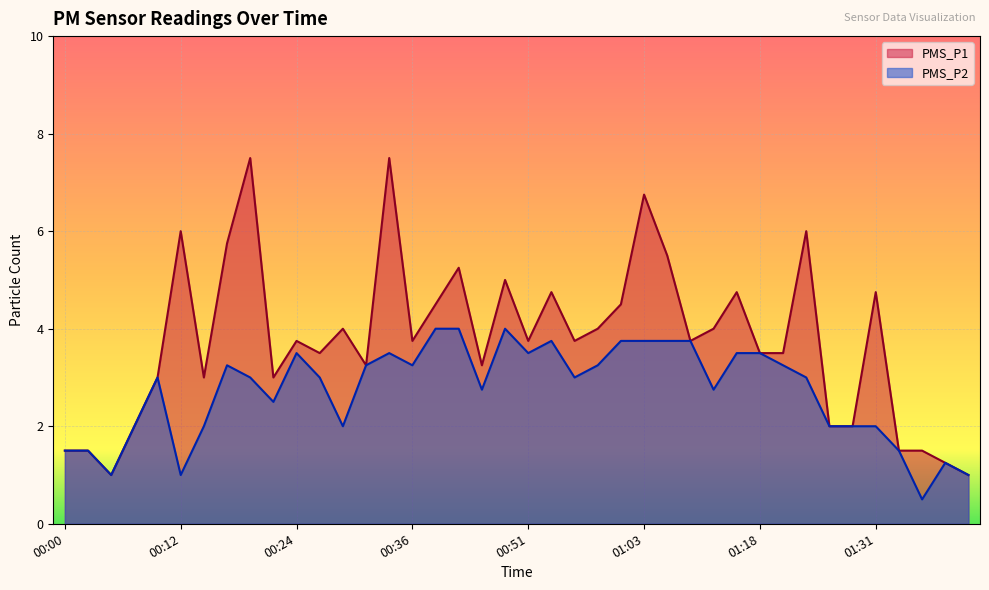

Between 01:23 and 01:26, which series saw the biggest shift?

PMS_P1